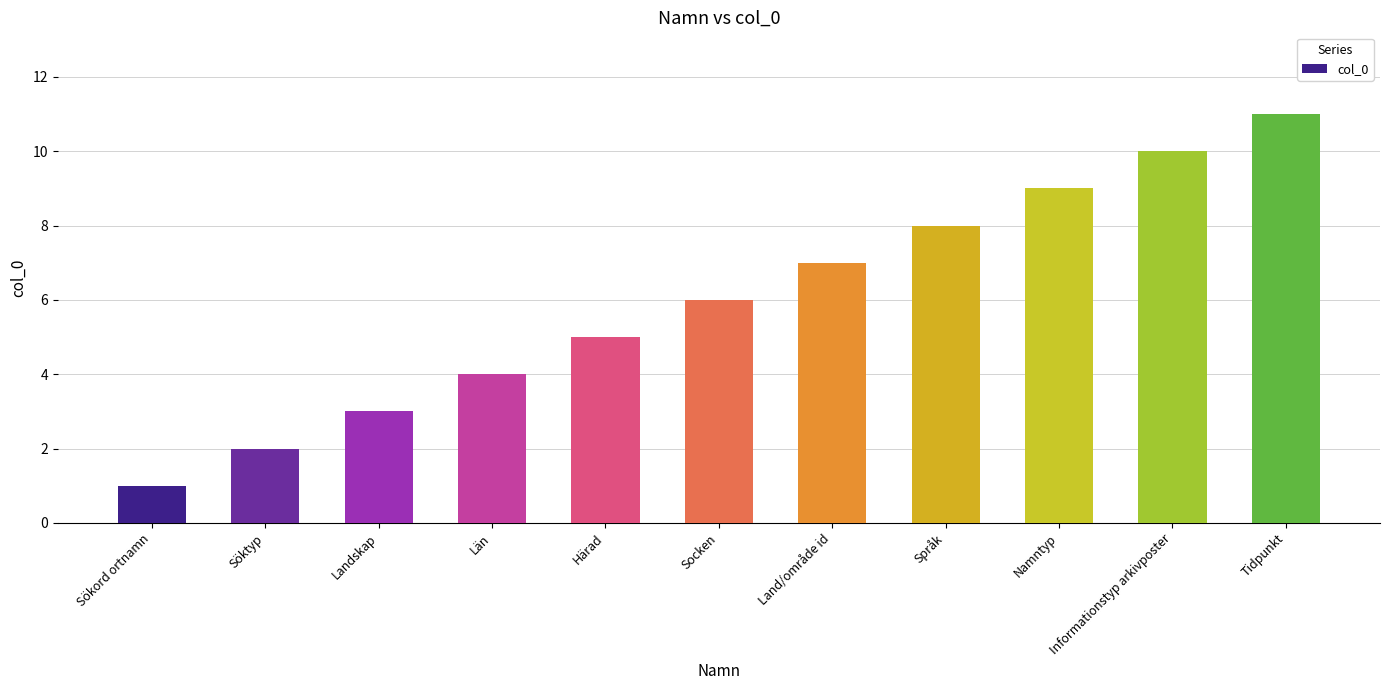

What is the difference between the maximum and minimum values?

10